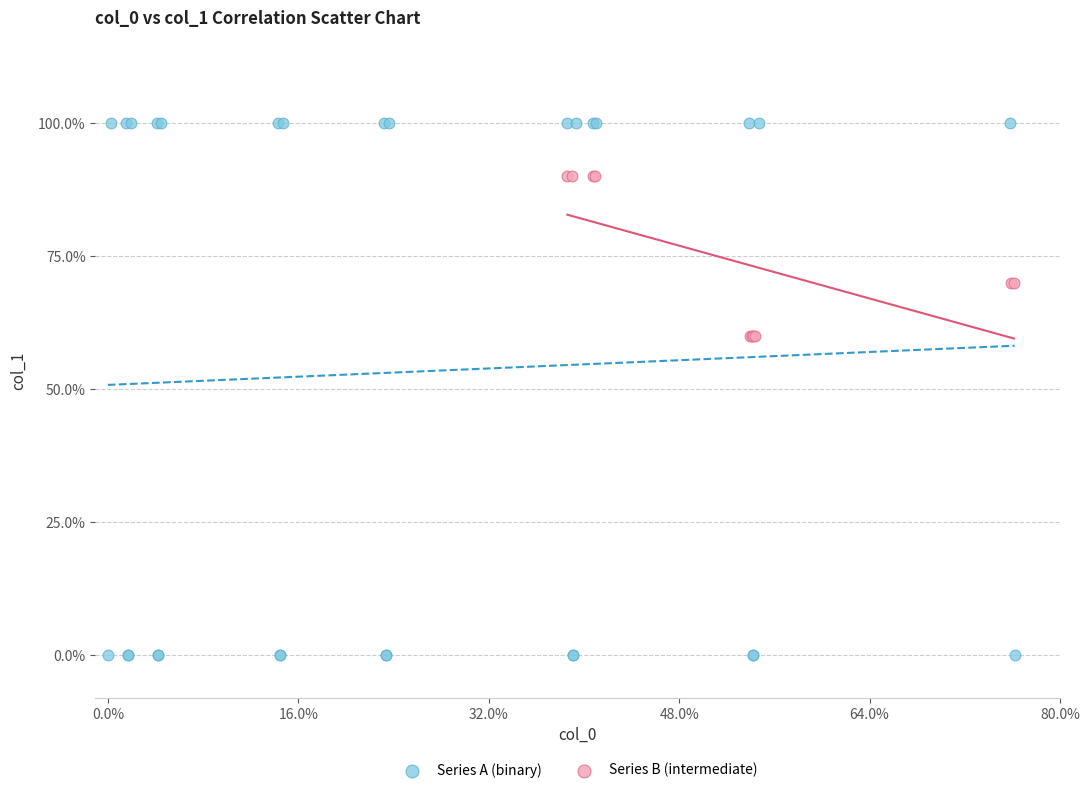

Which series has the widest spread of Y values?

Series A (binary)